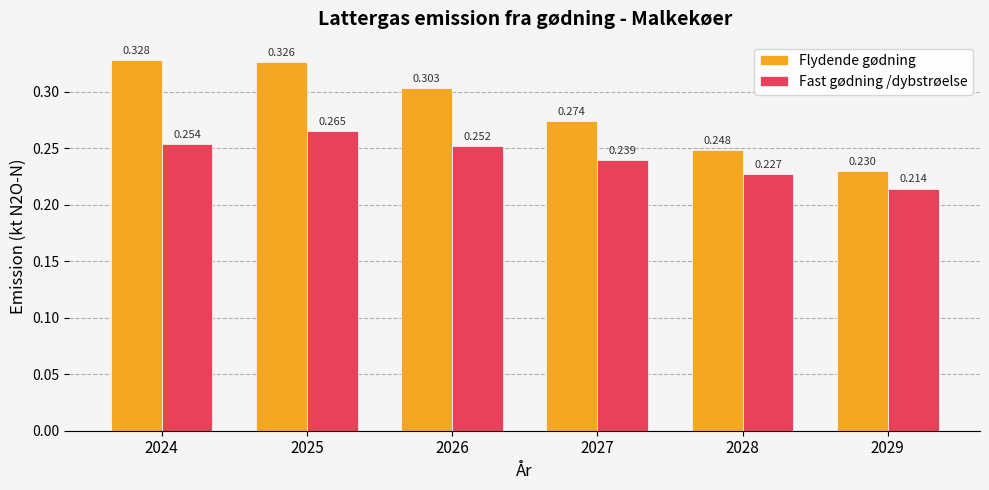

At how many categories does at least one series exceed 0?

6